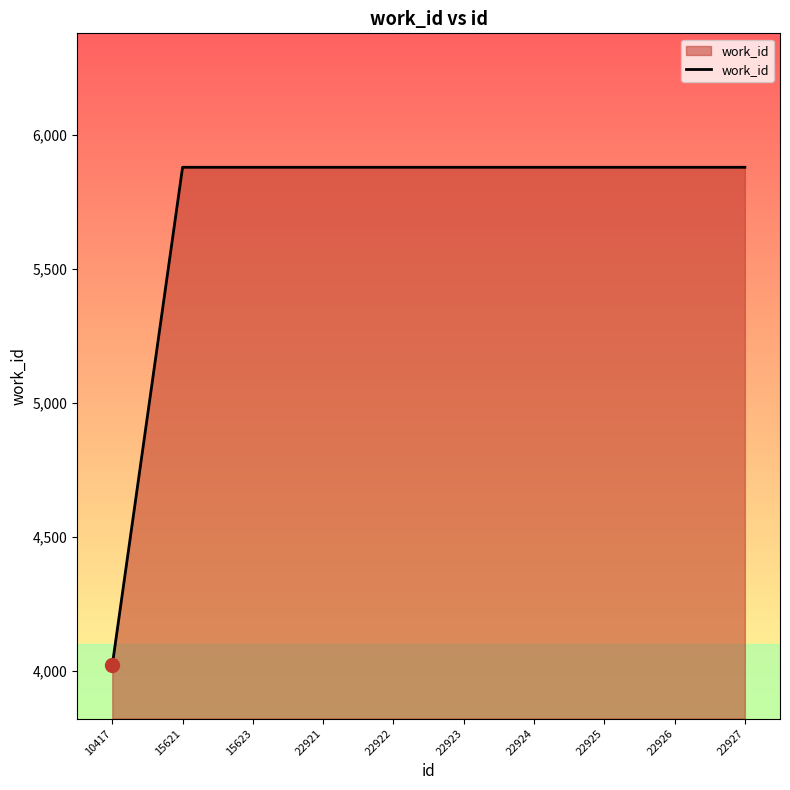

True or false: the data shows 5880 at 22921.

True